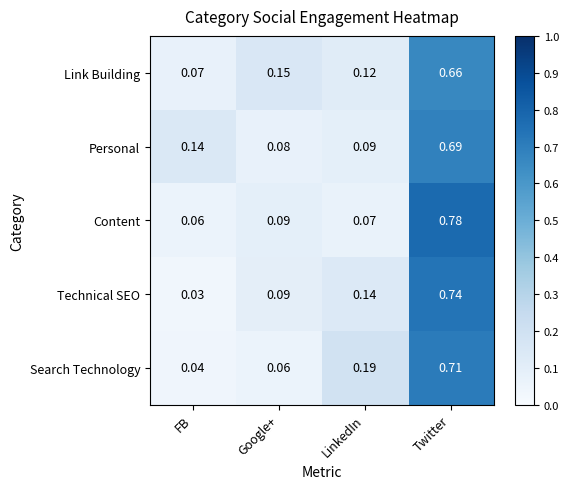

Rank the series at LinkedIn from lowest to highest value.

Content, Personal, Link Building, Technical SEO, Search Technology